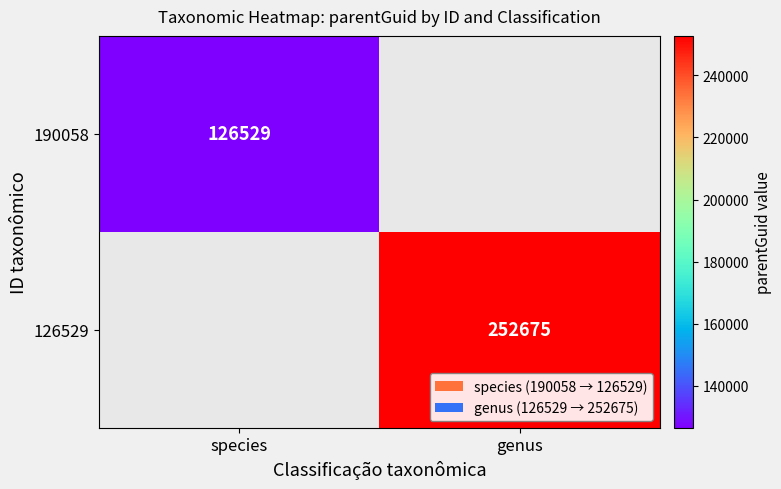

Is the value of 190058 at species greater than the value of 126529 at genus?

No